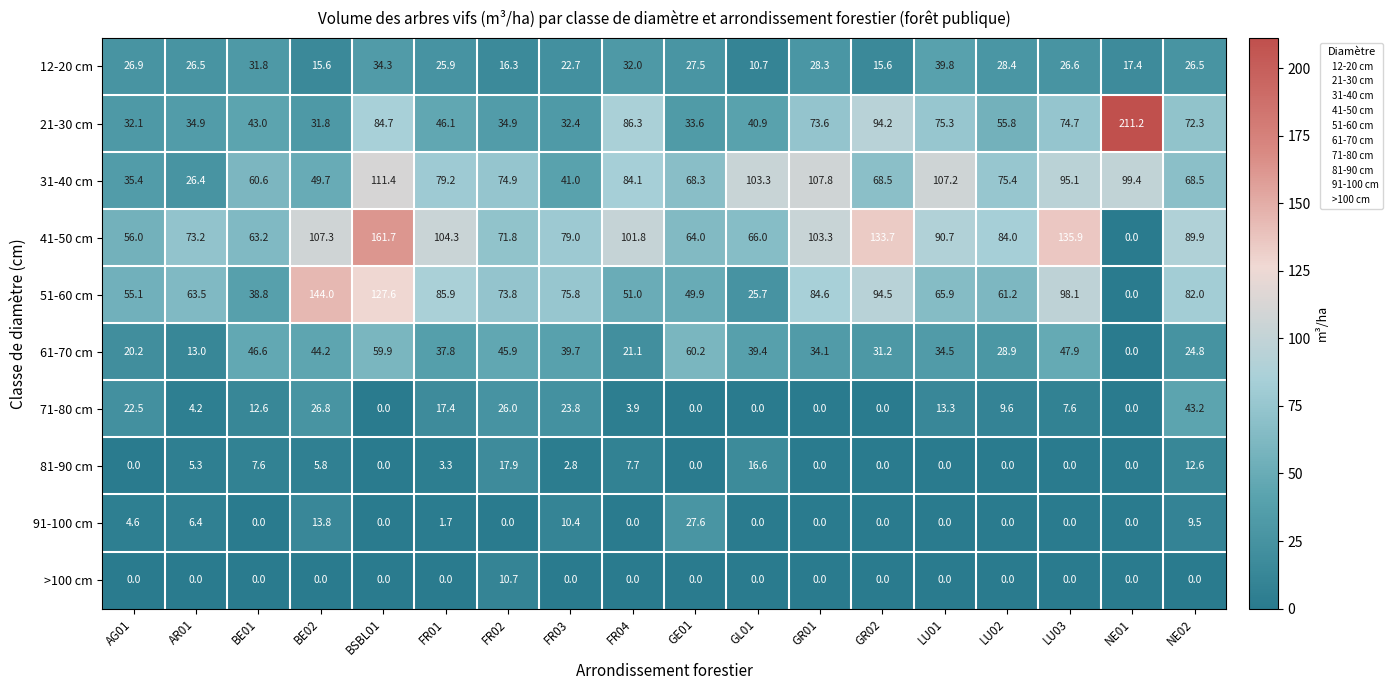

What is the sum of all 51-60 cm values?

1277.4